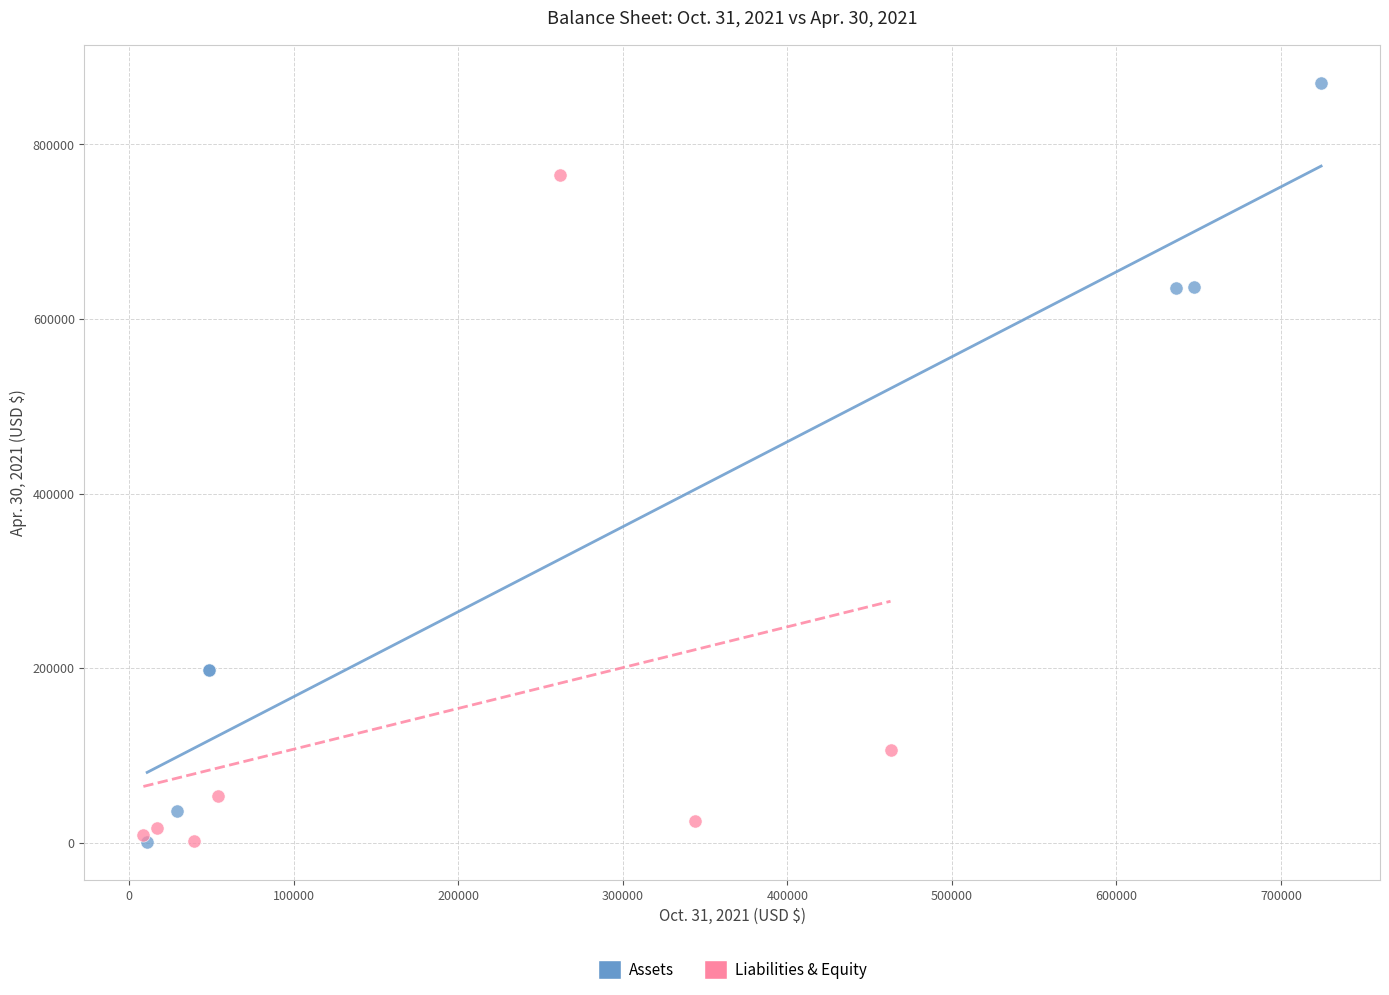

Which series has the widest spread of Y values?

Assets